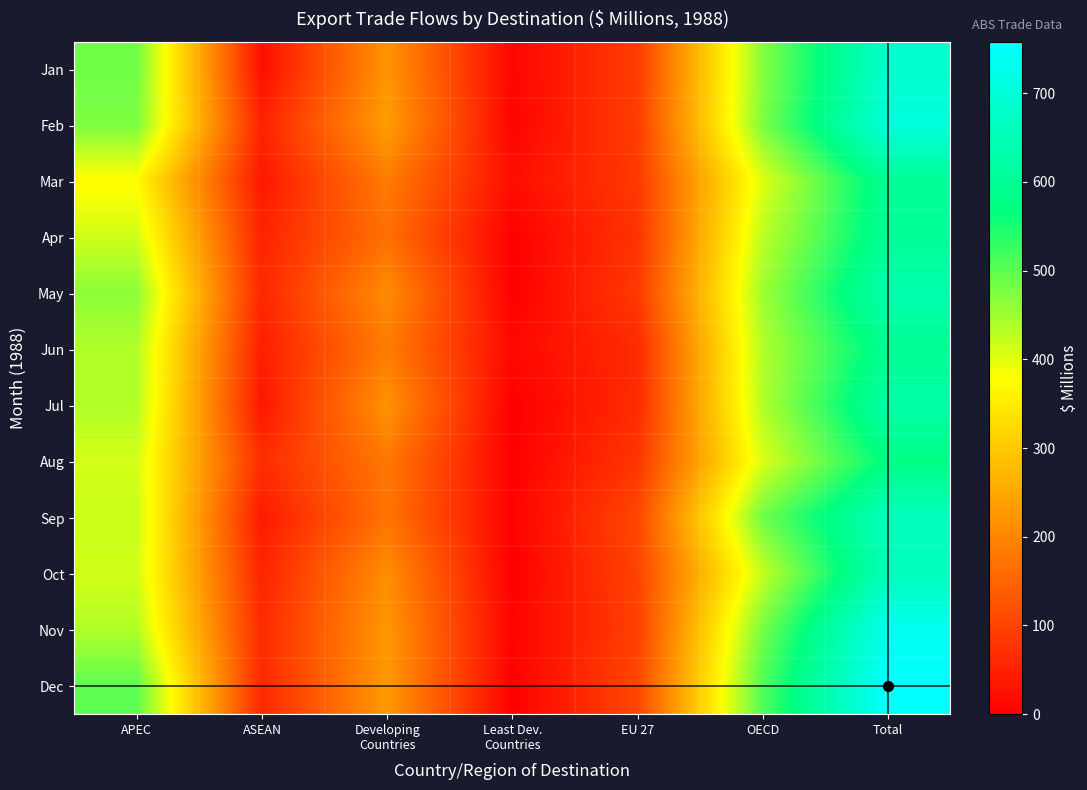

Count the number of data series in this chart.

12